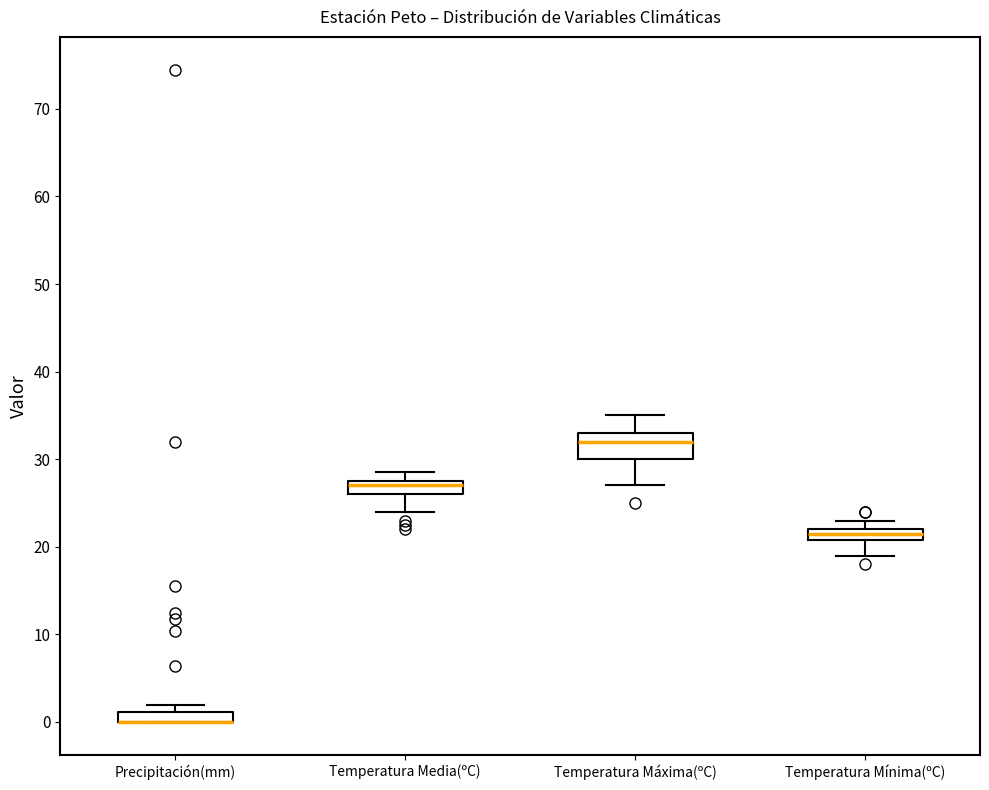

Comparing the boxes themselves (not the whiskers), which one is the tallest?

Temperatura Máxima(ºC)